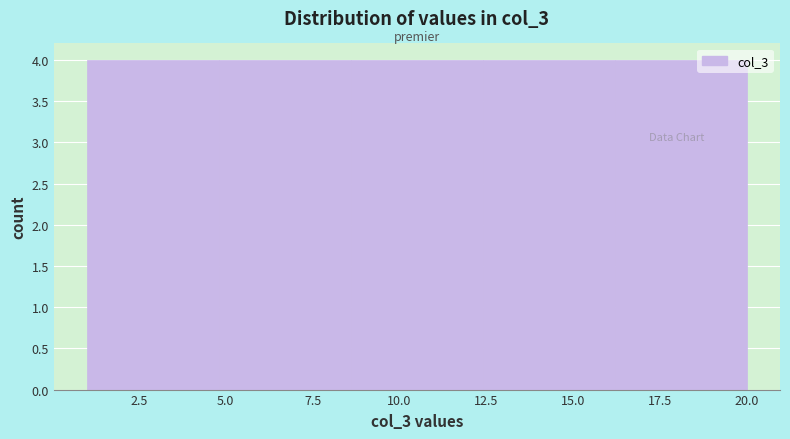

Reading left to right, list every bar in this chart as the range it spans on the x-axis followed by its height. Neither the bar edges nor the heights are printed on the chart, so give them approximately, as read against the axes.

1.0 to 4.8: 4
4.8 to 8.6: 4
8.6 to 12.4: 4
12.4 to 16.2: 4
16.2 to 20.0: 4